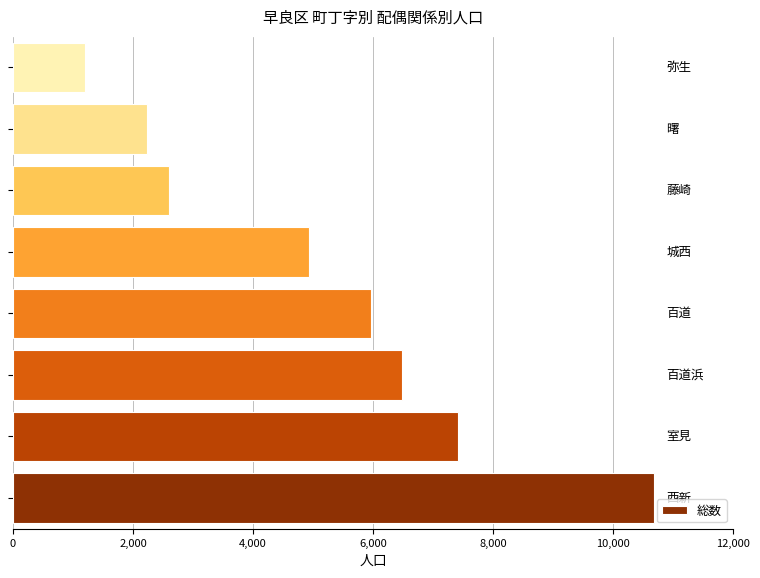

What is the average value?

5186